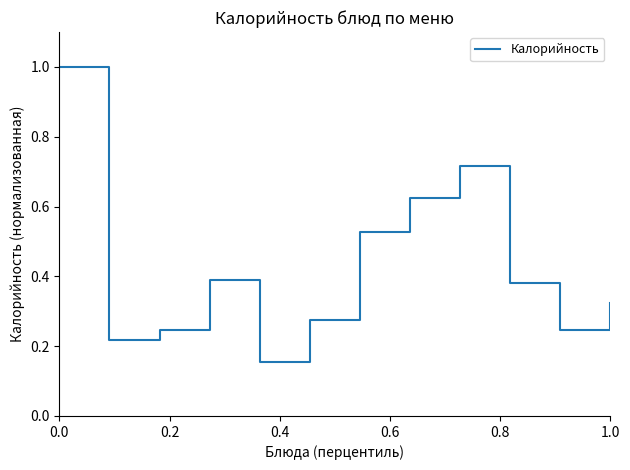

What is the difference between the maximum and minimum values?

0.8